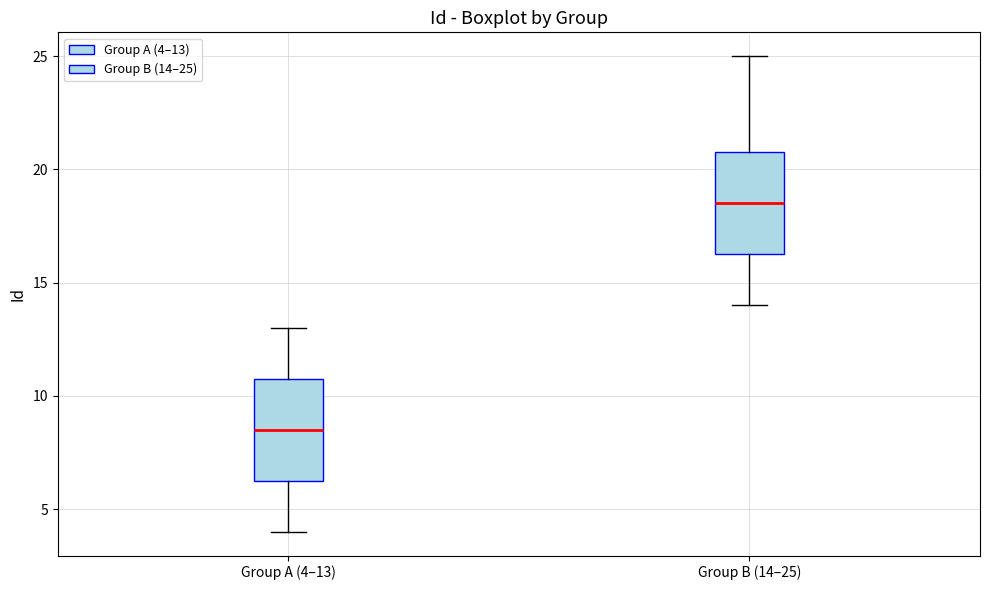

Reading left to right, read every box against the y-axis: the position of its median line, the range the box covers, and the ends of its whiskers. The values are not printed on the chart, so give them approximately, as read against the axis.

Group A (4–13): median 8.5, box 6.5 to 11.0, whiskers 4.0 to 13.0
Group B (14–25): median 18.5, box 16.5 to 21.0, whiskers 14.0 to 25.0